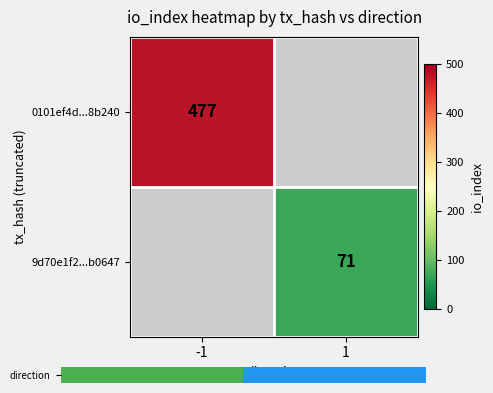

Is it true that 9d70e1f2...b0647 equals 44 at 1?

False